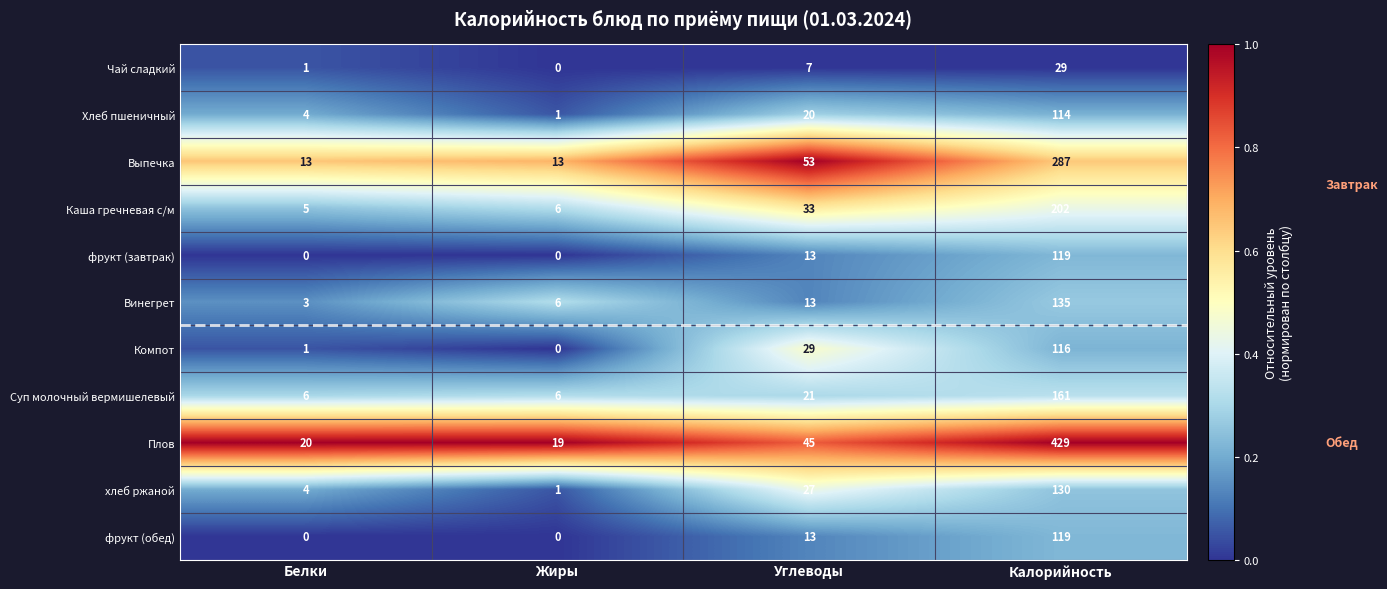

At which label is хлеб ржаной closest to 65?

Углеводы